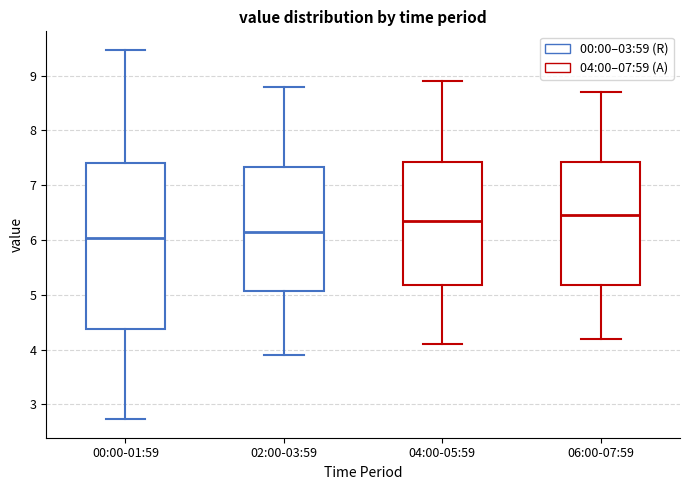

Reading left to right, transcribe this box plot: for each box, give where its median line is, the range the box spans, and where its two whiskers end, as read against the y-axis. The values are not printed on the chart, so give them approximately, as read against the axis.

00:00-01:59: median 6.0, box 4.4 to 7.4, whiskers 2.7 to 9.5
02:00-03:59: median 6.2, box 5.1 to 7.3, whiskers 3.9 to 8.8
04:00-05:59: median 6.4, box 5.2 to 7.4, whiskers 4.1 to 8.9
06:00-07:59: median 6.5, box 5.2 to 7.4, whiskers 4.2 to 8.7